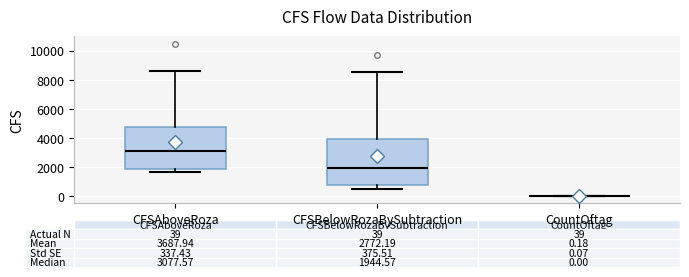

Comparing the boxes themselves (not the whiskers), which one is the tallest?

CFSBelowRozaBySubtraction